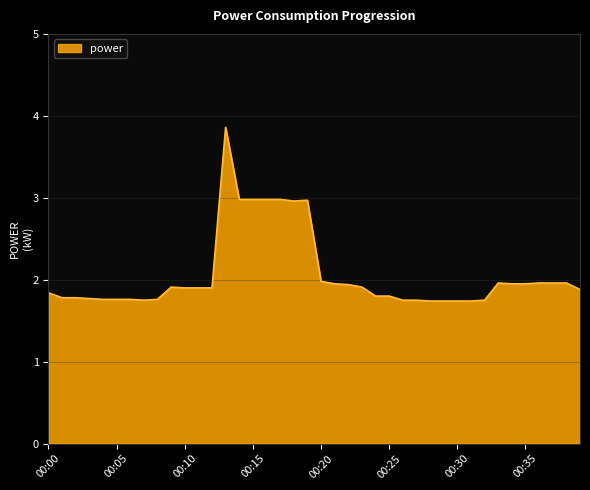

What is the difference between the maximum and minimum values?

2.1